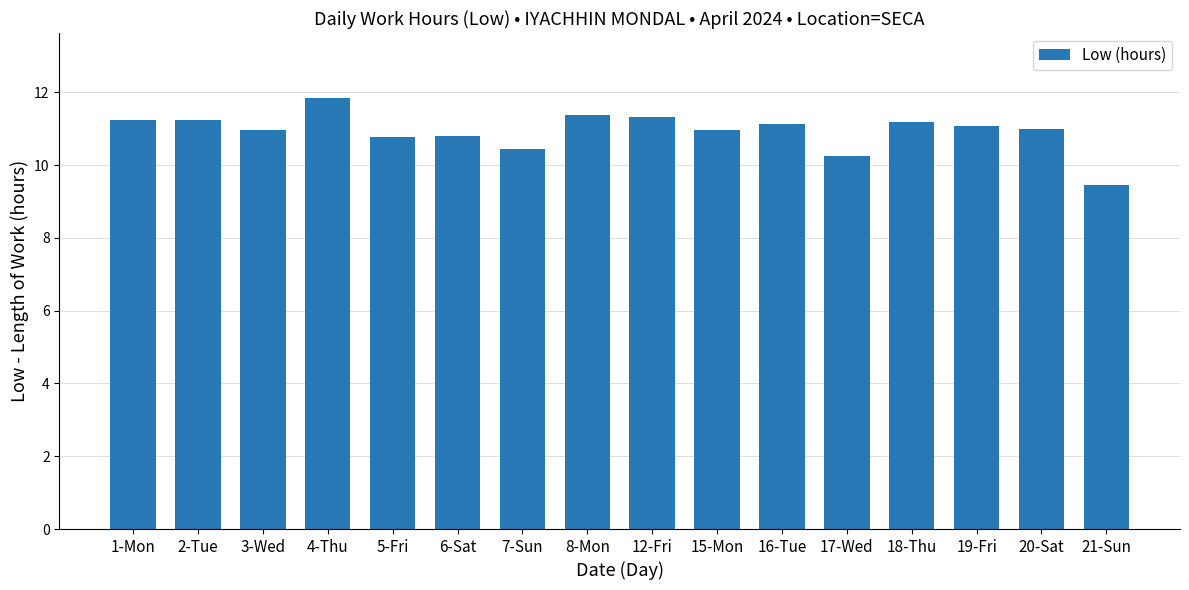

Read the value at 6-Sat.

10.8